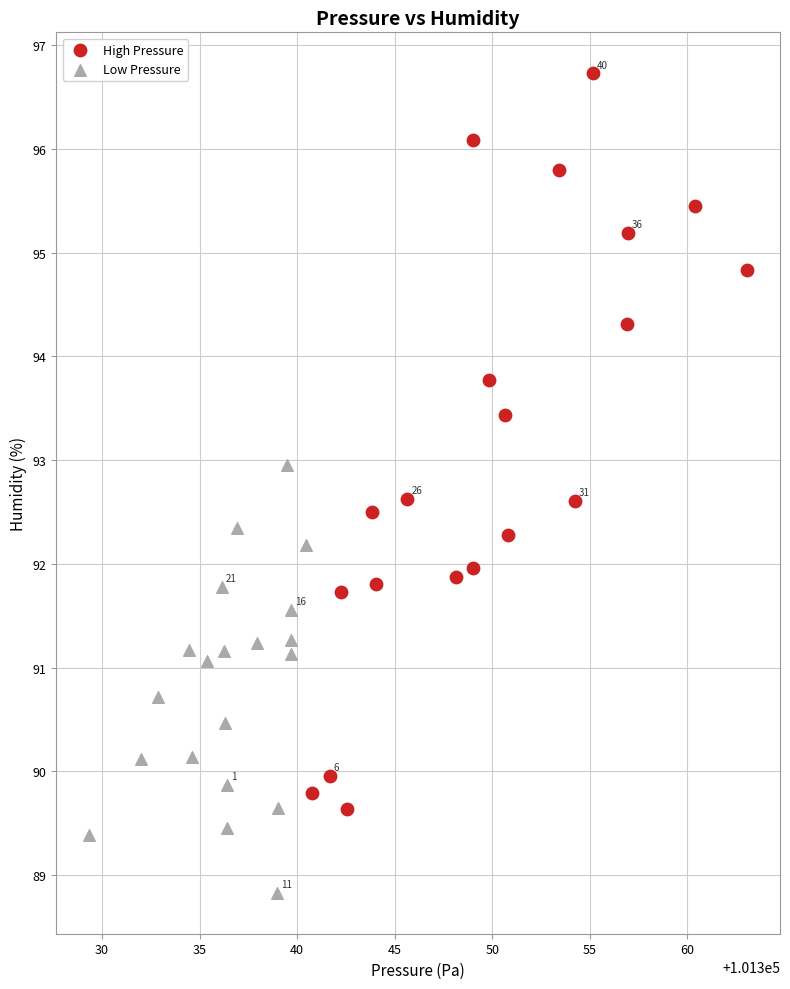

What are all the series names shown in the legend?

High Pressure, Low Pressure